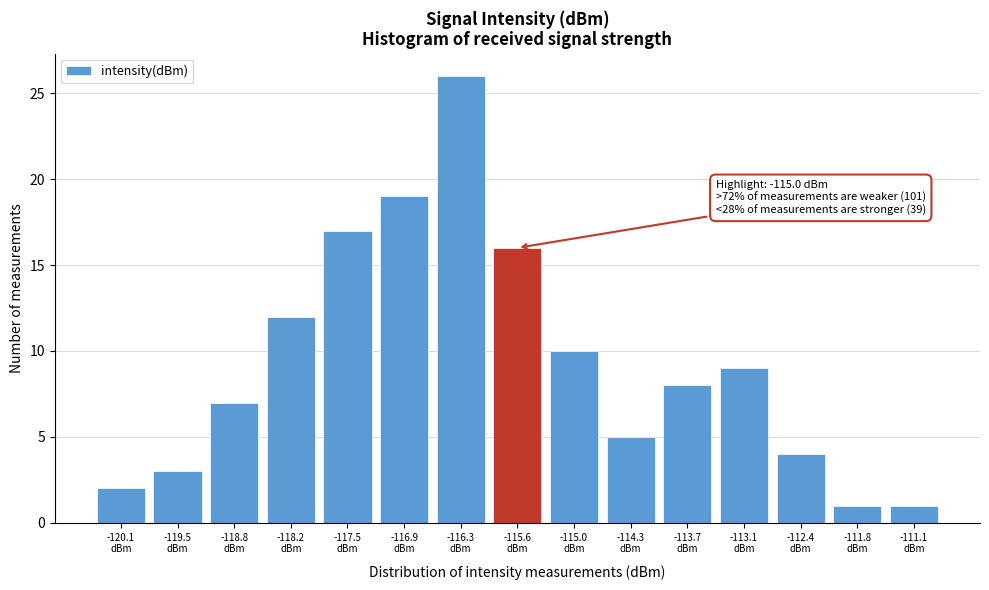

Reading left to right, transcribe all the data shown in this chart.

2	3	7	12	17	19	26	16	10	5	8	9	4	1	1